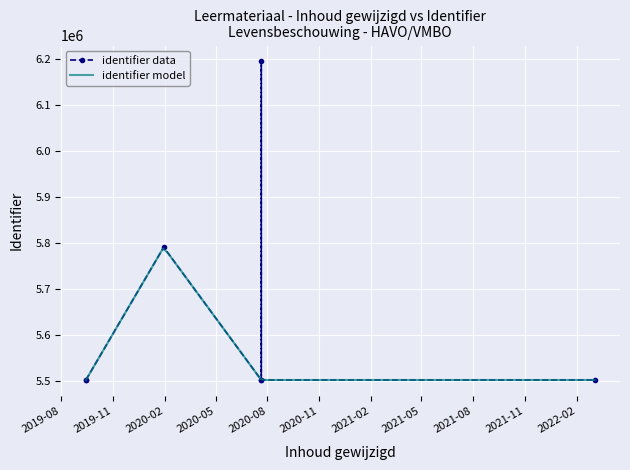

What is the maximum value for identifier model?

5787601.5